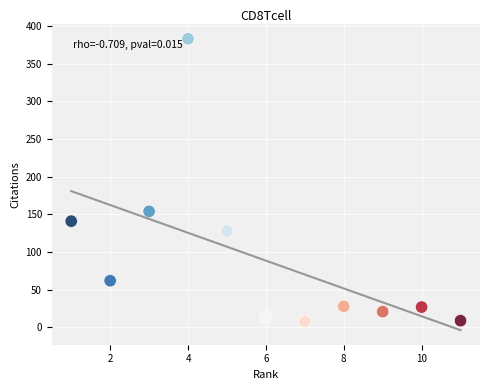

What is the range of Y values (max minus min)?

375